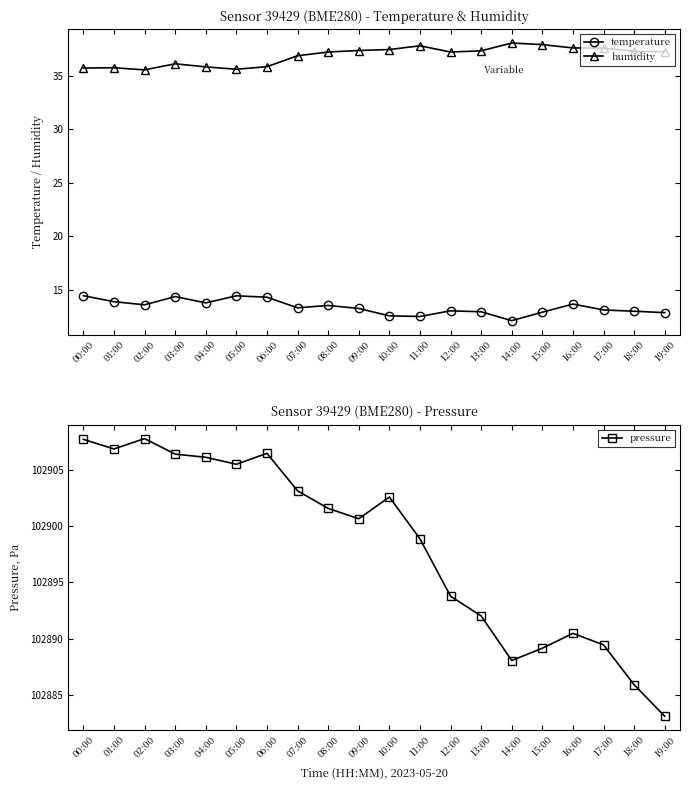

At which category does the chart reach its peak across all series?

02:00